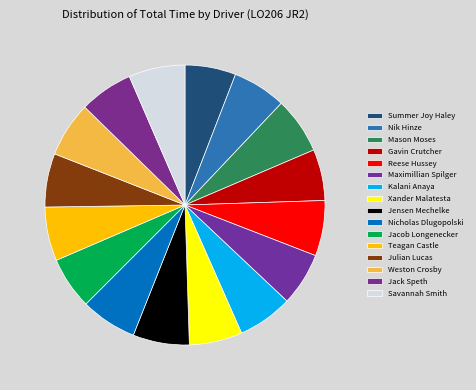

Combined, what portion of the pie is Jacob Longenecker and Nicholas Dlugopolski?

12.5%